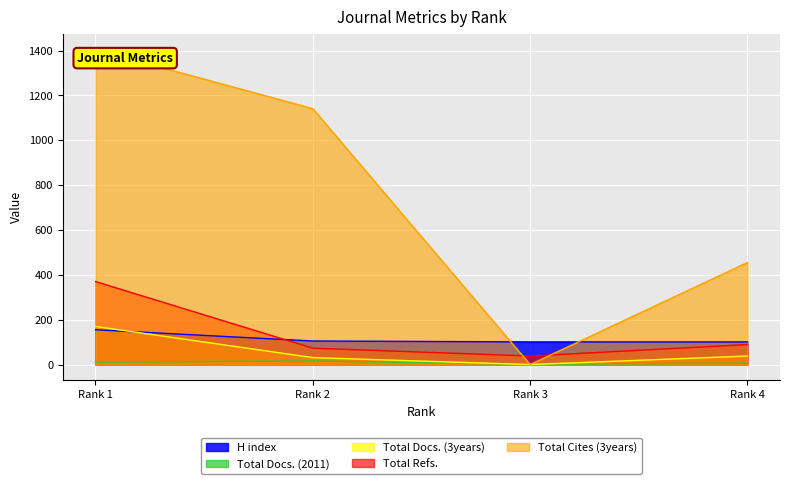

Reading left to right, list all the values displayed in this chart.

H index: Rank 1=155	Rank 2=105	Rank 3=101	Rank 4=101
Total Docs. (2011): Rank 1=11	Rank 2=16	Rank 3=1	Rank 4=6
Total Docs. (3years): Rank 1=170	Rank 2=31	Rank 3=0	Rank 4=38
Total Refs.: Rank 1=370	Rank 2=73	Rank 3=38	Rank 4=89
Total Cites (3years): Rank 1=1404	Rank 2=1141	Rank 3=0	Rank 4=455